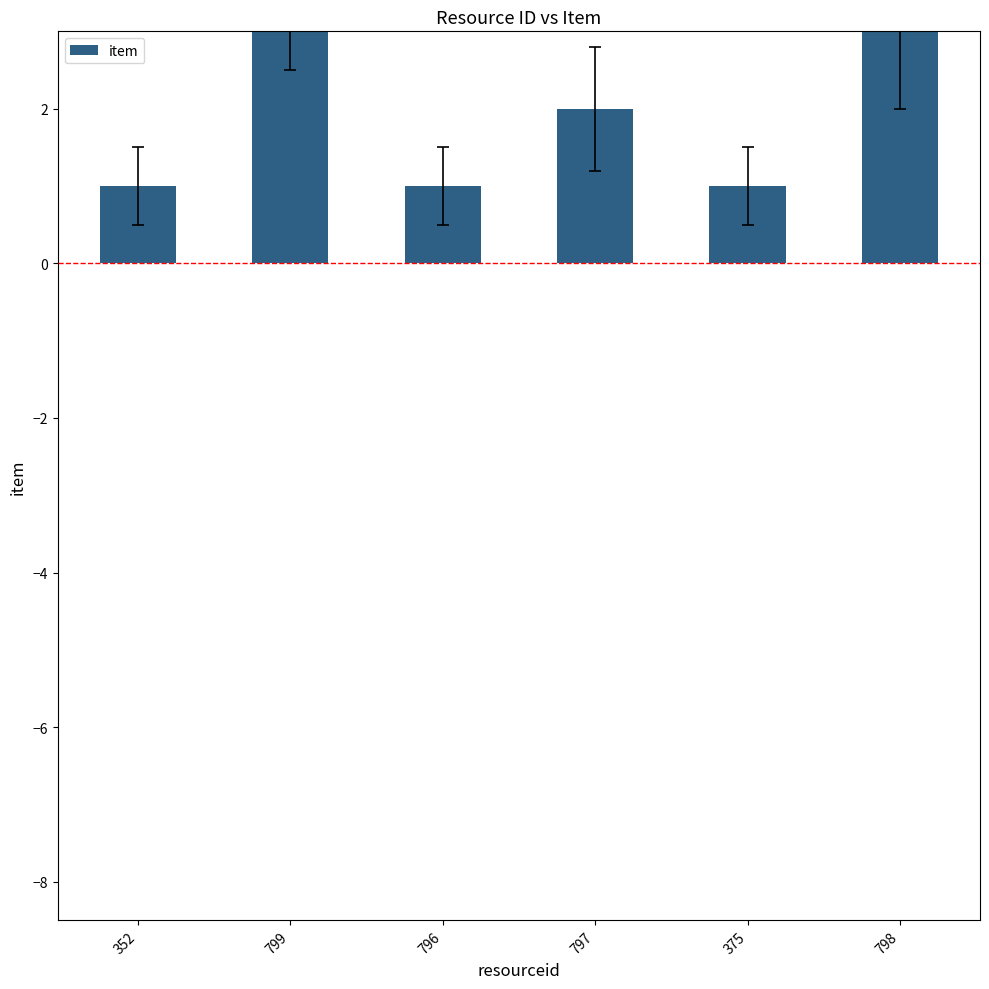

What is the sum of all values?

12